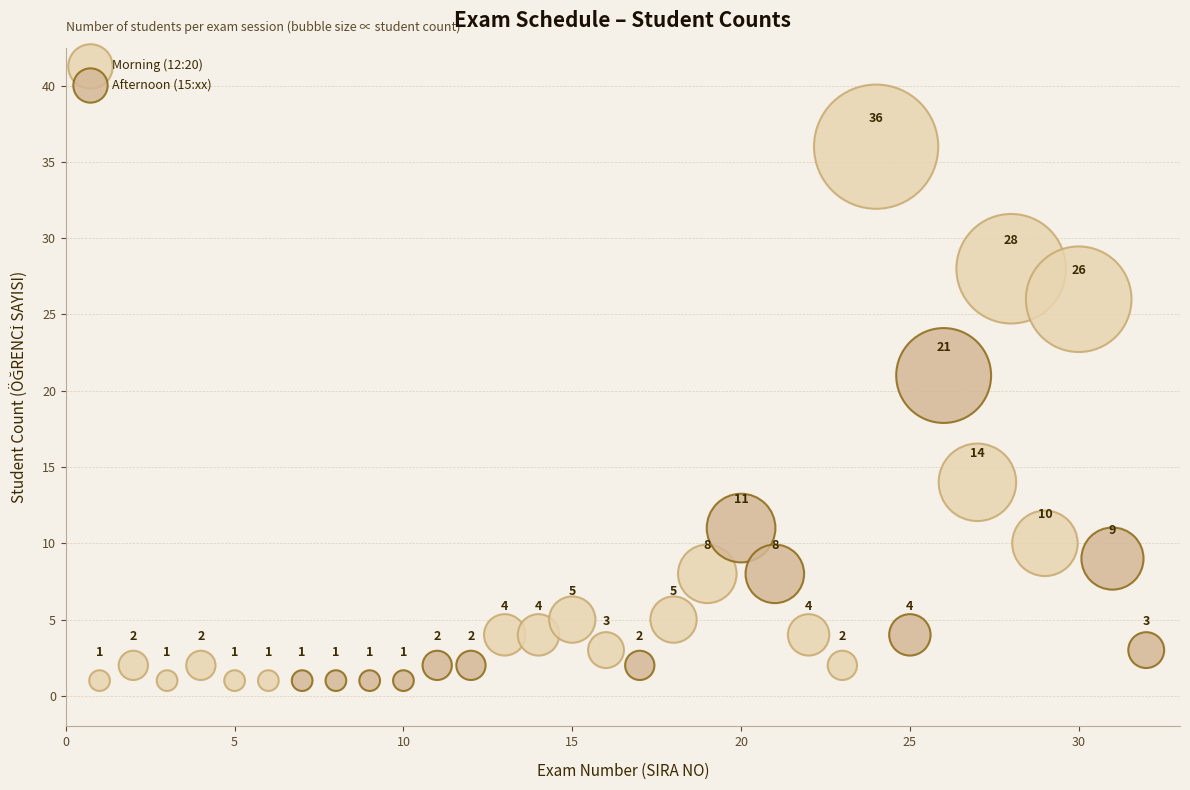

What are all the series names shown in the legend?

Morning (12:20), Afternoon (15:xx)